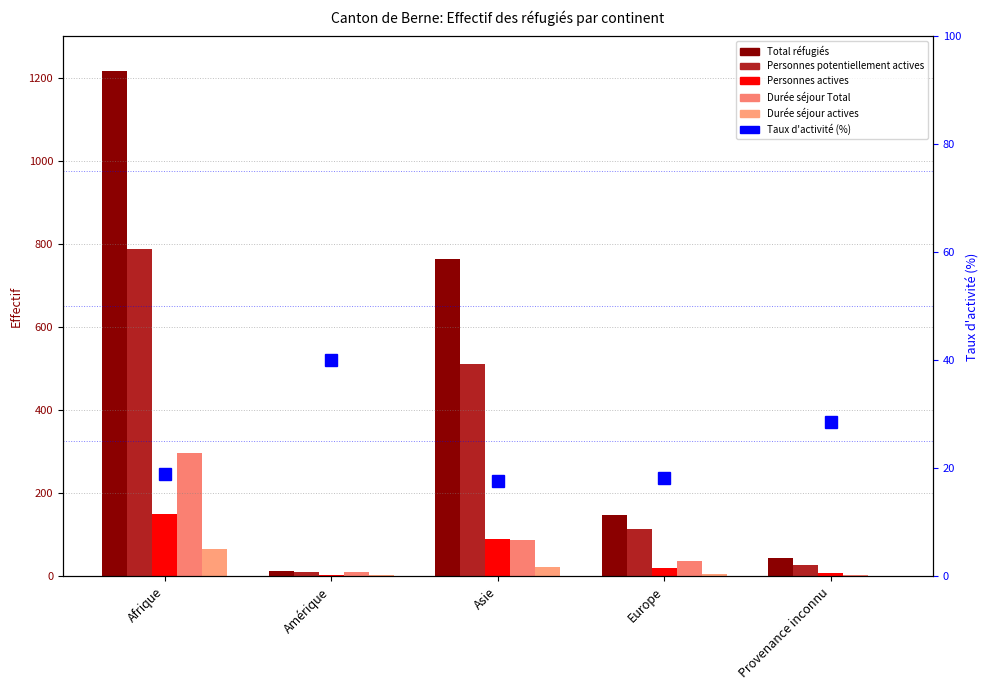

Reading right to left, what are all the values shown in this chart?

Total réfugiés: Provenance inconnu=45.0	Europe=149.0	Asie=765.0	Amérique=14.0	Afrique=1216.0
Personnes potentiellement actives: Provenance inconnu=28.0	Europe=115.0	Asie=511.0	Amérique=10.0	Afrique=788.0
Personnes actives: Provenance inconnu=8.0	Europe=21.0	Asie=90.0	Amérique=4.0	Afrique=150.0
Durée séjour Total: Provenance inconnu=3.0	Europe=37.0	Asie=89.0	Amérique=11.0	Afrique=297.0
Durée séjour actives: Provenance inconnu=0.0	Europe=6.0	Asie=23.0	Amérique=3.0	Afrique=66.0
Taux d'activité (%): Provenance inconnu=28.6	Europe=18.3	Asie=17.6	Amérique=40.0	Afrique=19.0